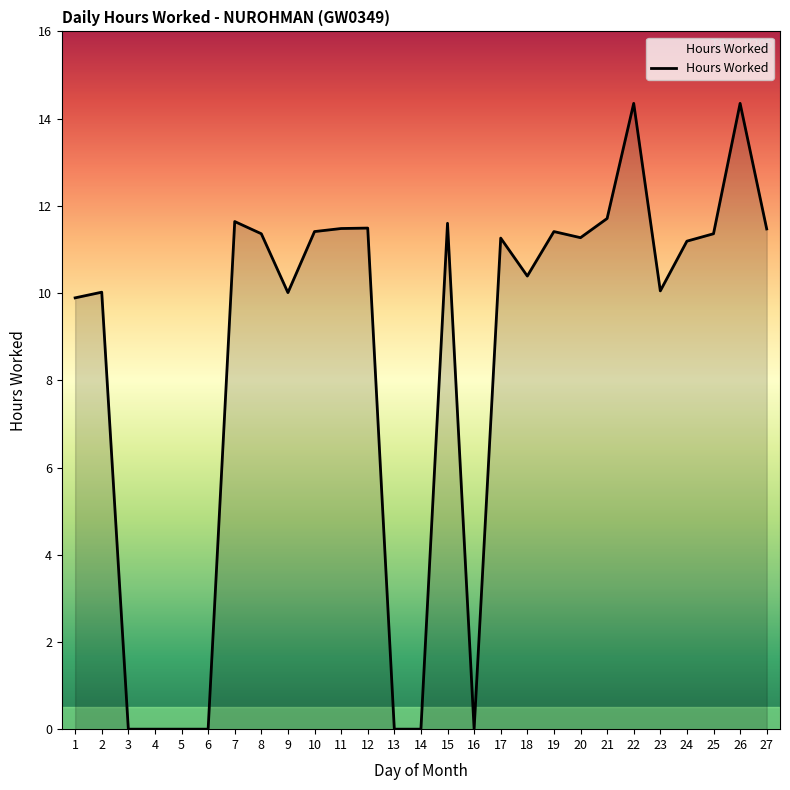

The chart shows a value of 15.0 at 23. True or false?

False